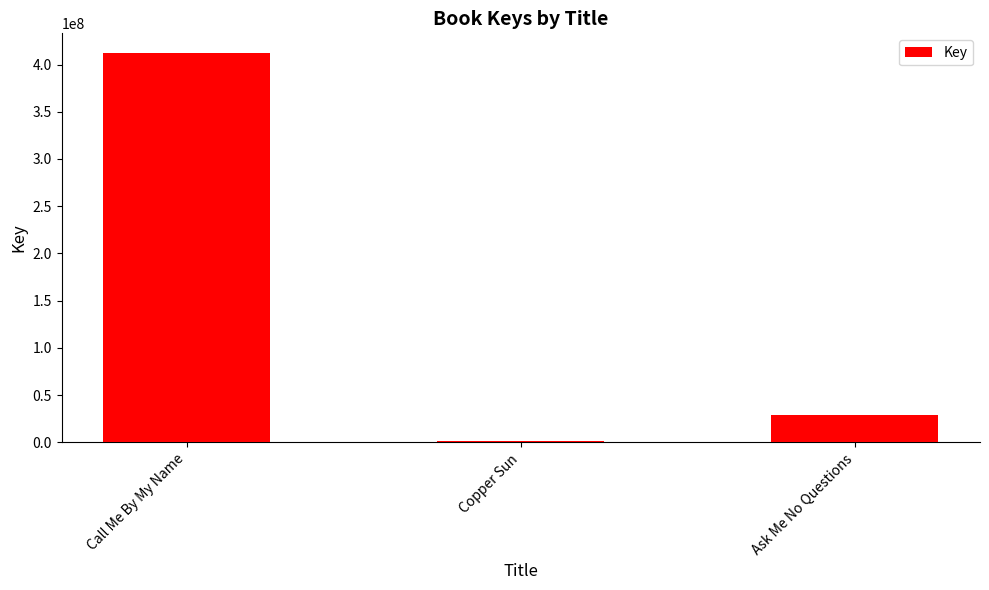

What is the sum of all values?

443105192